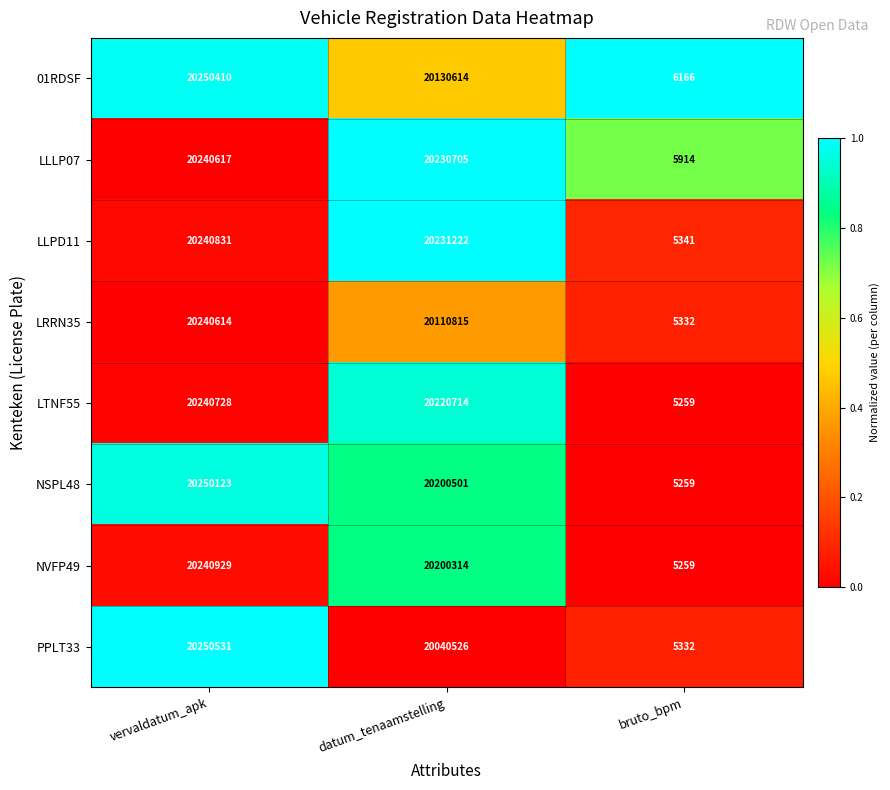

What is the sum of the 01RDSF values at vervaldatum_apk and datum_tenaamstelling?

40381024